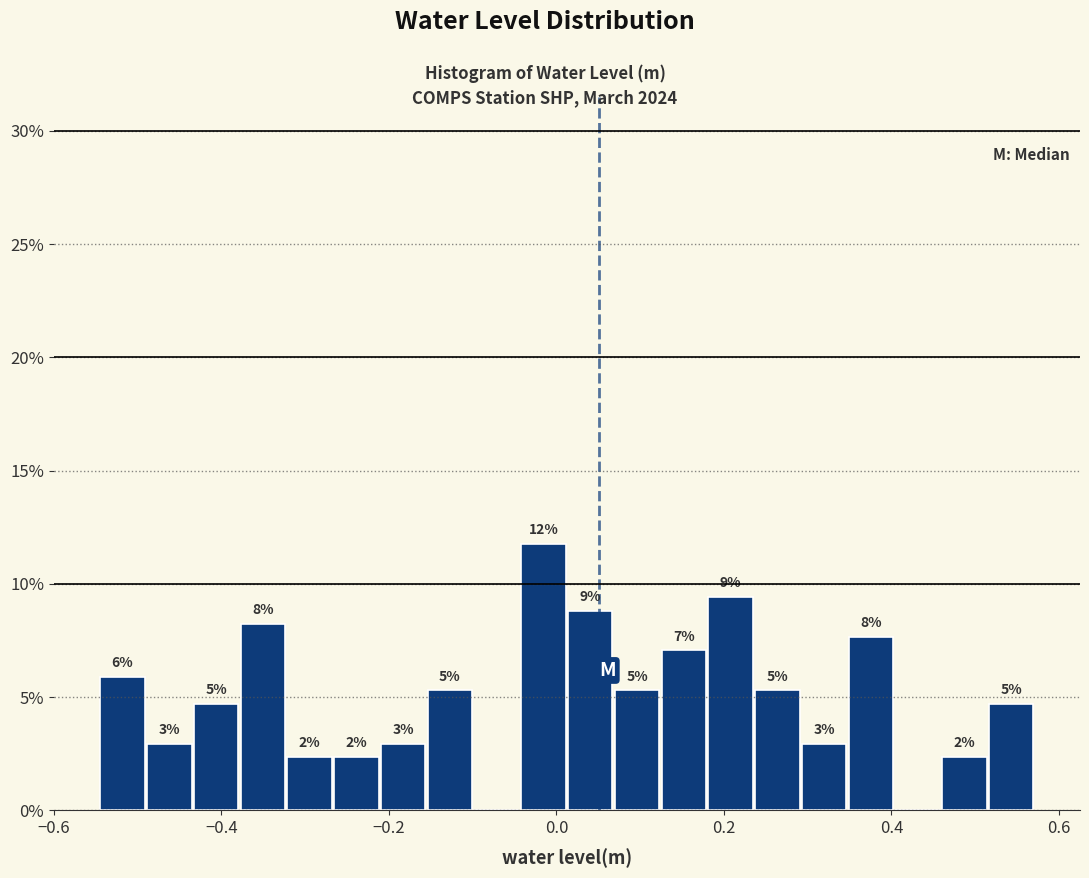

Read against the x-axis, roughly where is the centre of the tallest bar?

-0.02